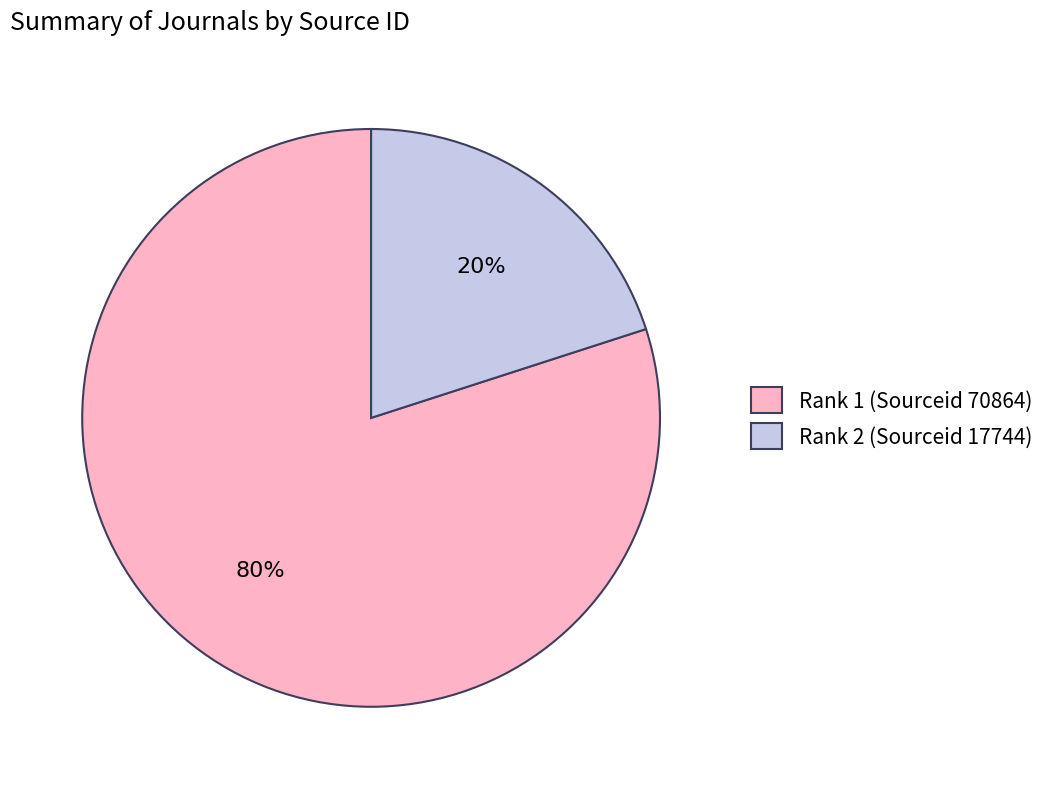

What is the ratio of the value at Rank 1 (Sourceid 70864) to the value at Rank 2 (Sourceid 17744)?

4.0